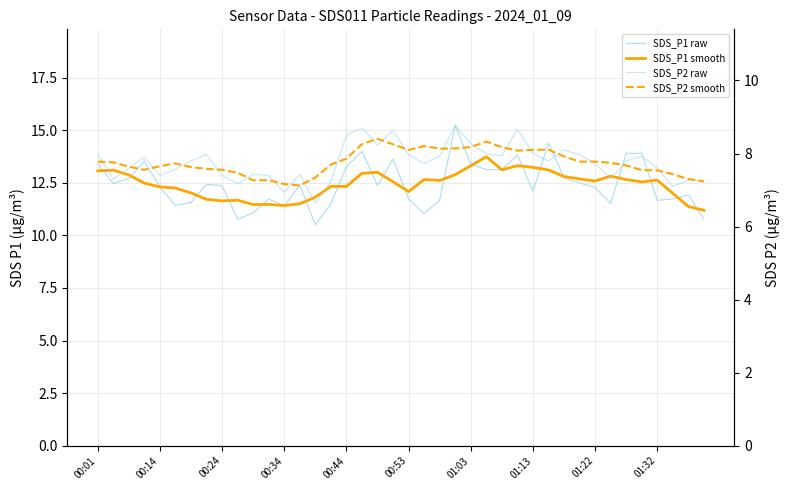

What is the sum of the SDS_P2 smooth values at 16 and 01:13?

15.4